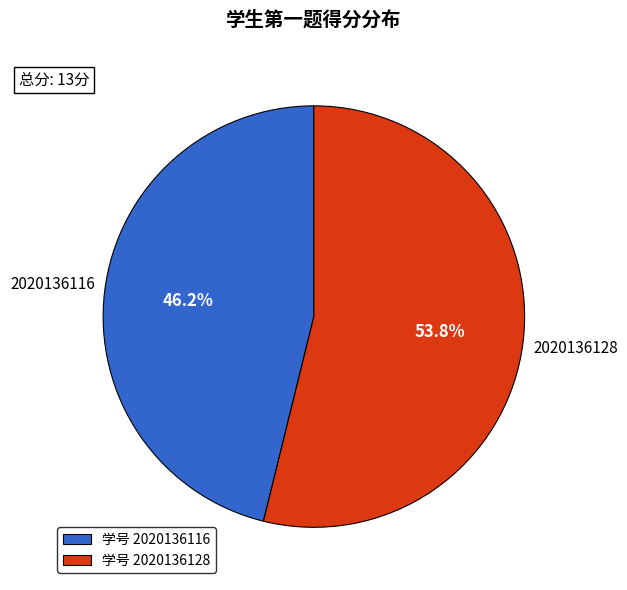

Between 学号 2020136128 and 学号 2020136116, which is larger?

学号 2020136128